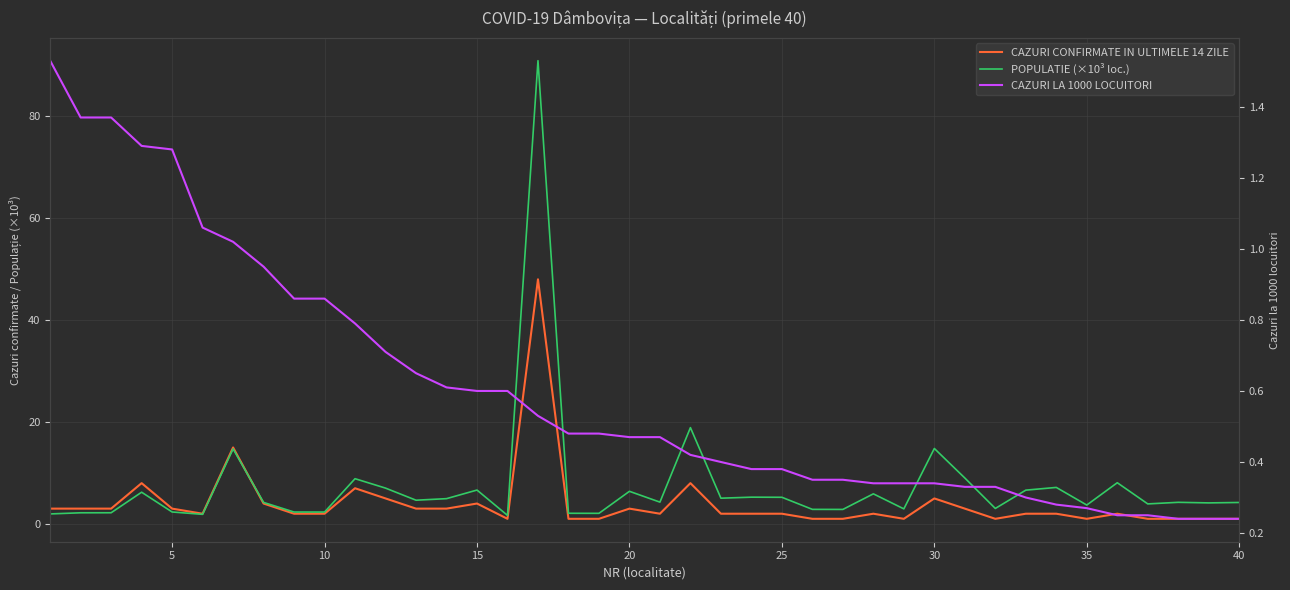

Is it true that POPULATIE (×10³ loc.) equals 12.6 at 30?

False